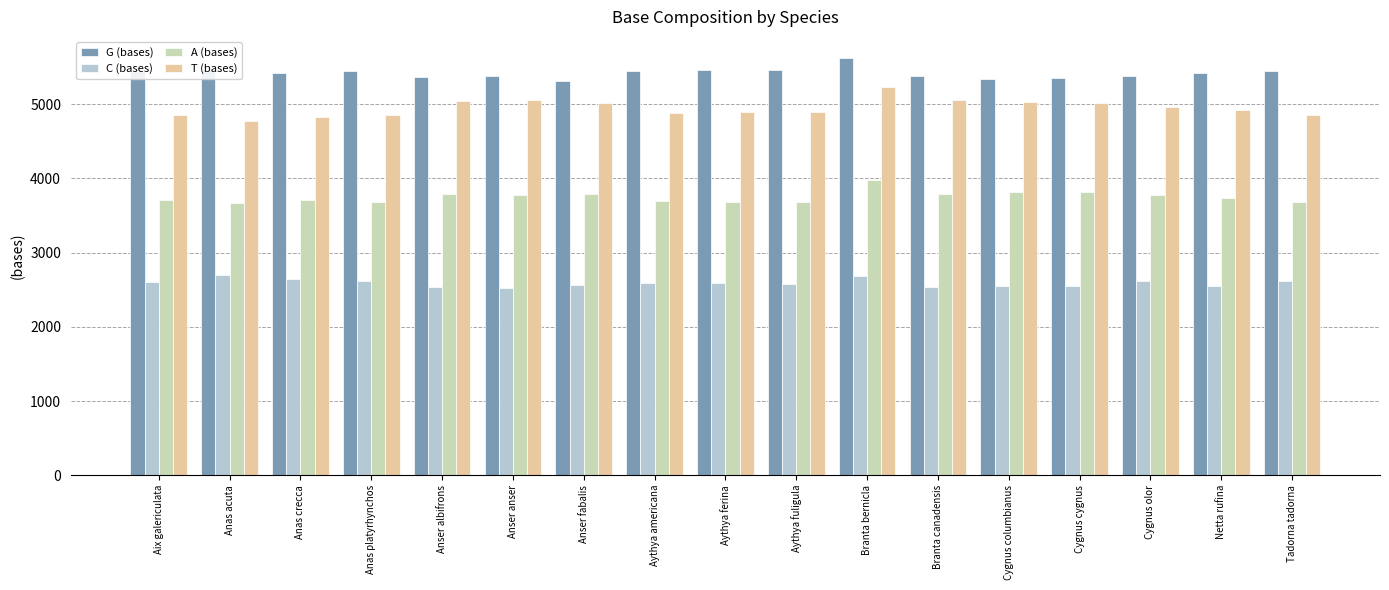

Which has a higher value, Cygnus columbianus or Anser anser?

Anser anser